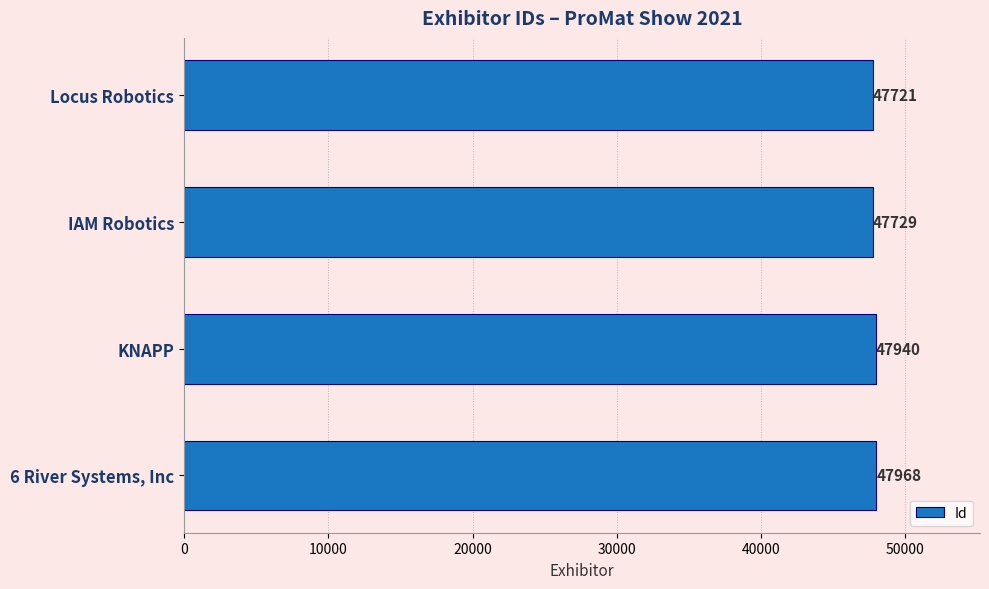

Does the chart contain stacked bars?

No